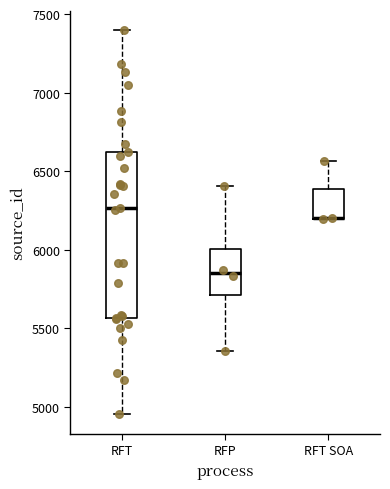

Where is the lower edge of the box for RFT SOA on the y-axis? The values are not printed on the chart, so give them approximately, as read against the axis.

6200